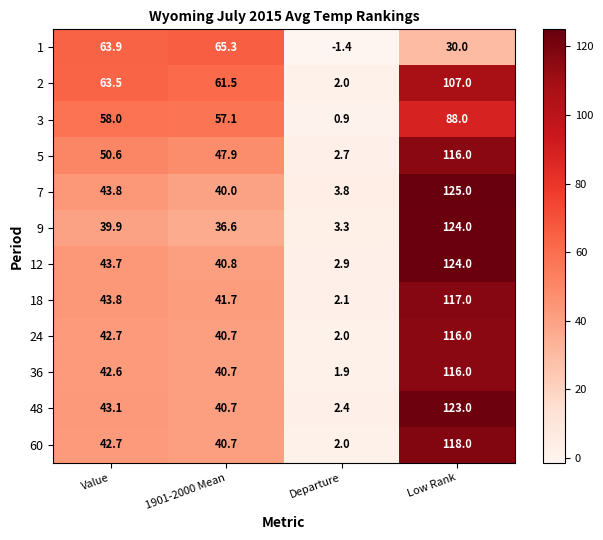

What is the smallest value displayed?

-1.4